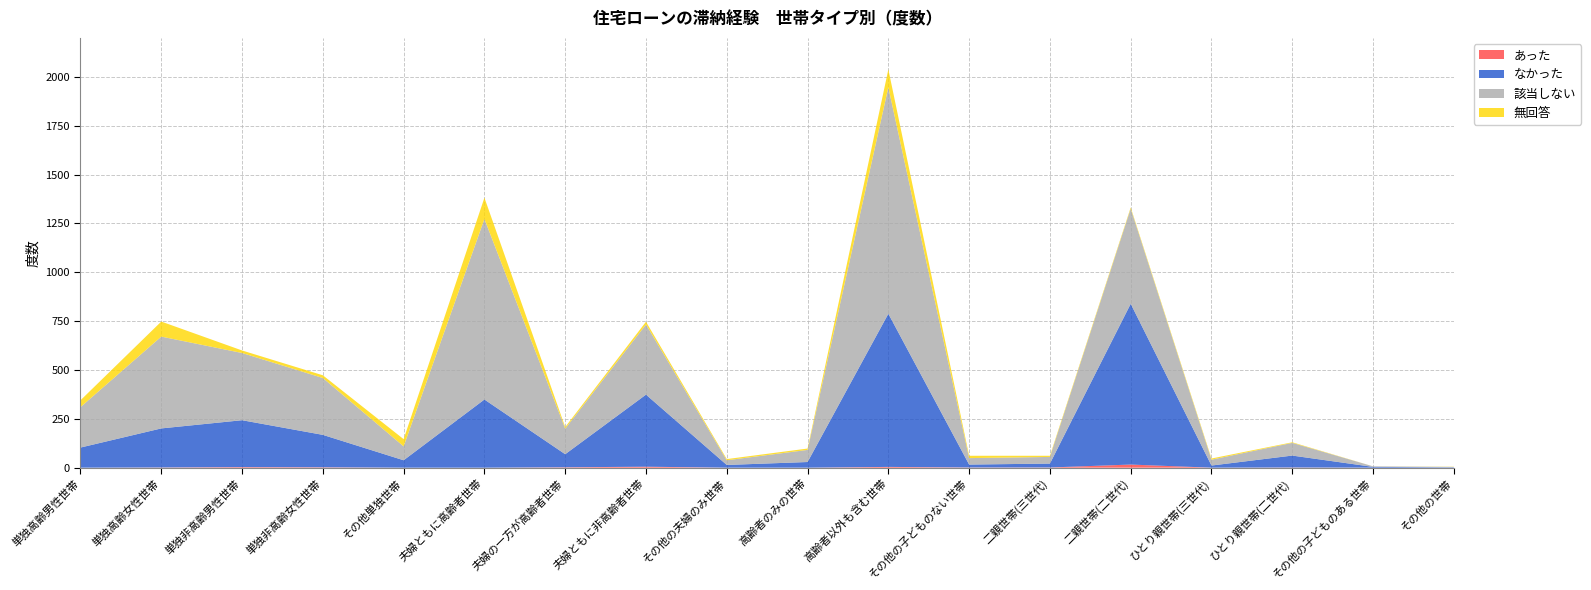

Reading right to left, transcribe all the data shown in this chart.

あった: 0	0	1	0	16	1	1	4	0	0	5	2	0	0	2	3	1	0
なかった: 2	4	61	11	823	20	15	784	29	14	369	67	349	38	166	240	200	103
該当しない: 2	3	65	30	487	34	33	1159	62	24	359	131	924	71	291	344	470	207
無回答: 1	0	3	6	6	6	12	92	7	6	14	8	109	37	14	13	77	35